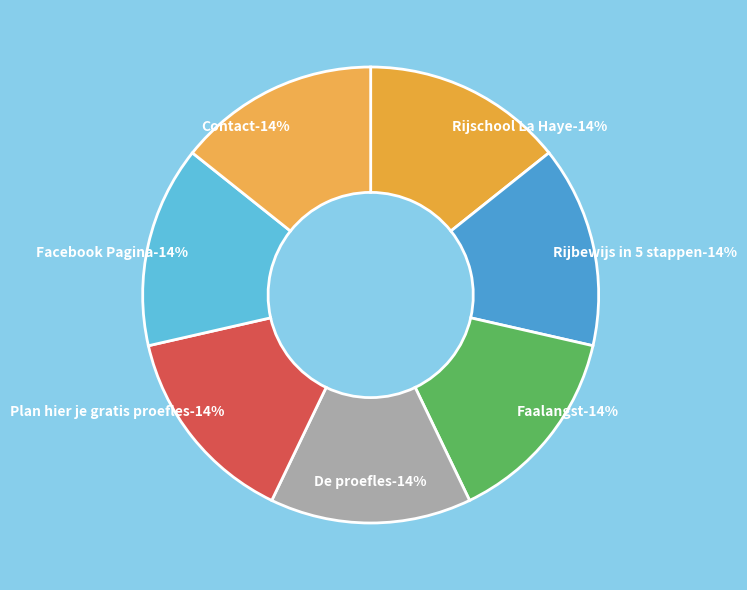

What is the largest slice in the pie chart?

Facebook Pagina